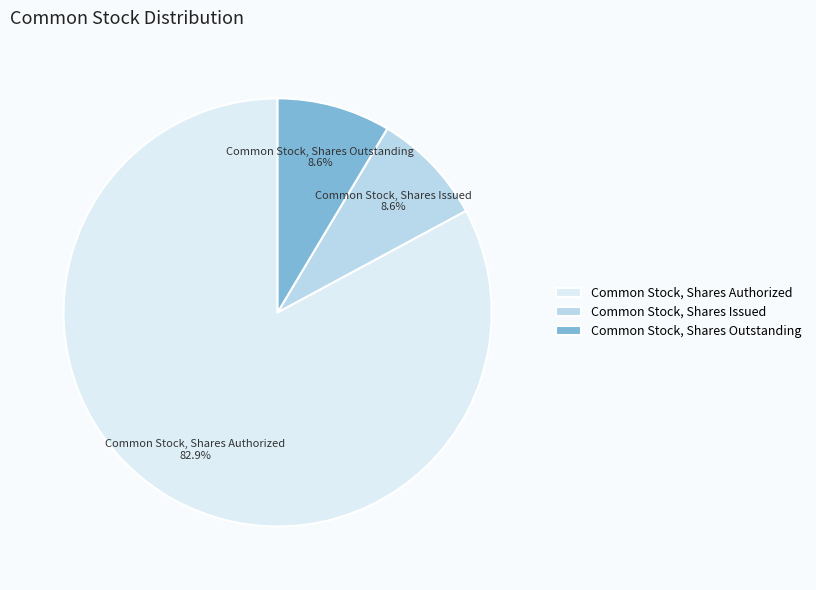

How many slices are in this pie chart?

3